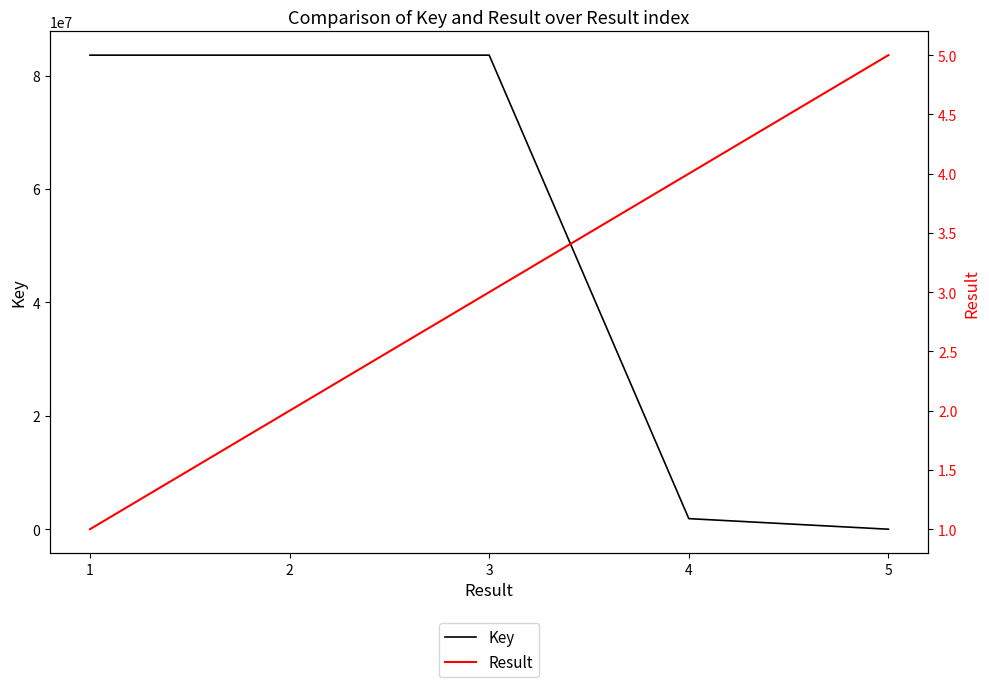

Reading right to left, extract all data points from this chart.

Key: 5=7618	4=1874937	3=83591522	2=83591777	1=83591922
Result: 5=5	4=4	3=3	2=2	1=1